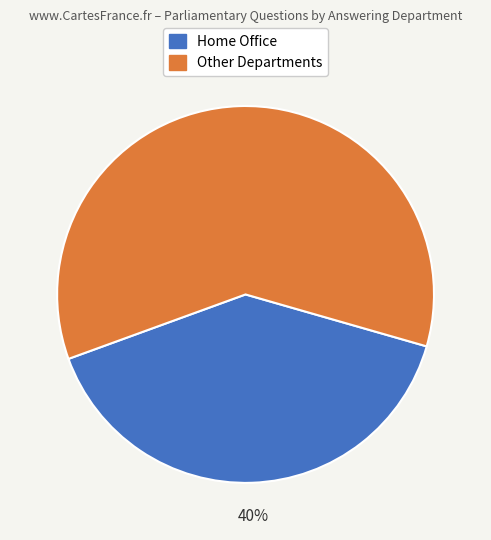

To the nearest percent, what is the difference between the largest and smallest slice percentages?

20%